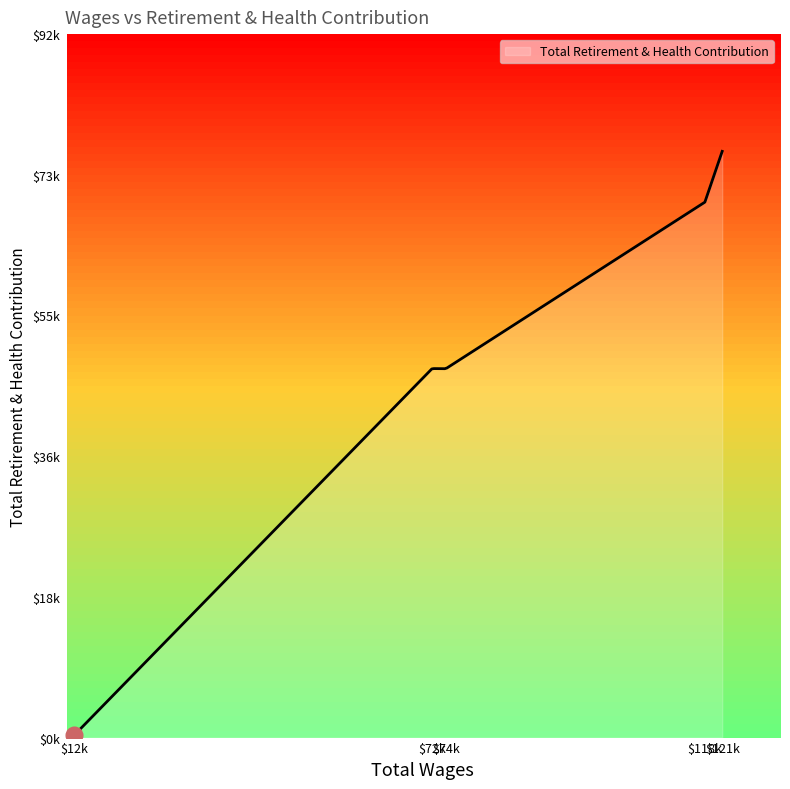

True or false: the data shows 313 at 12500.0.

True